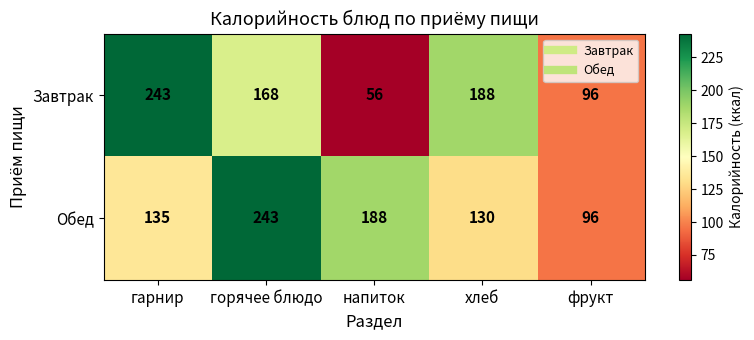

What is the minimum value shown in the chart?

56